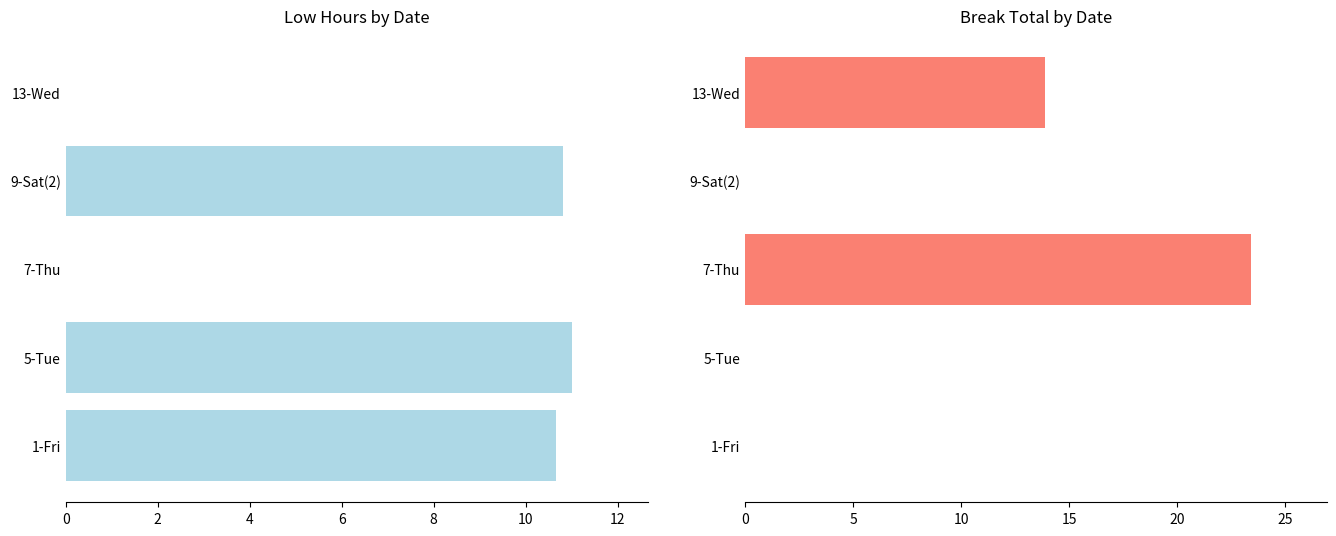

Which series has the largest total across all categories?

Break Total